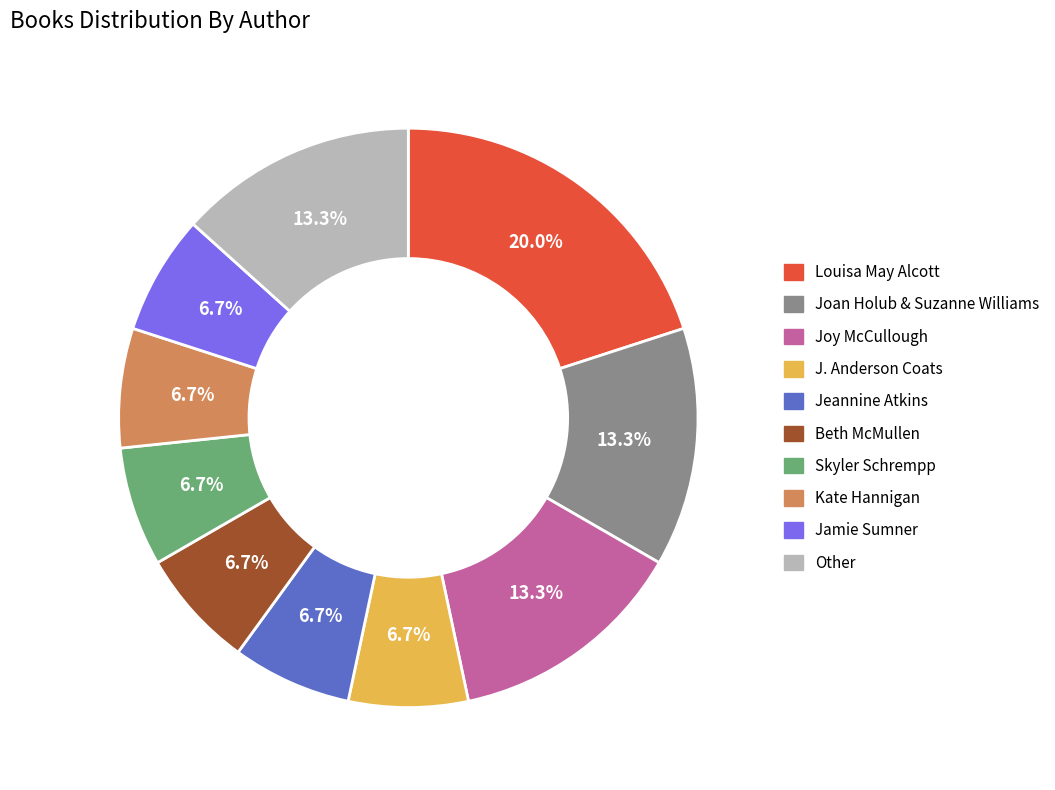

Does any single category account for the majority?

No